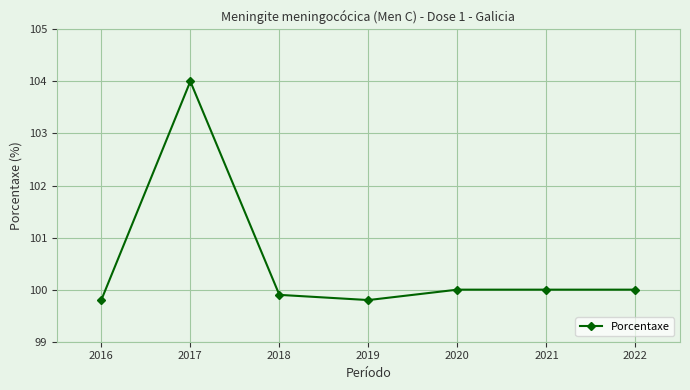

Is it true that the value at 2021 is 47.8?

False